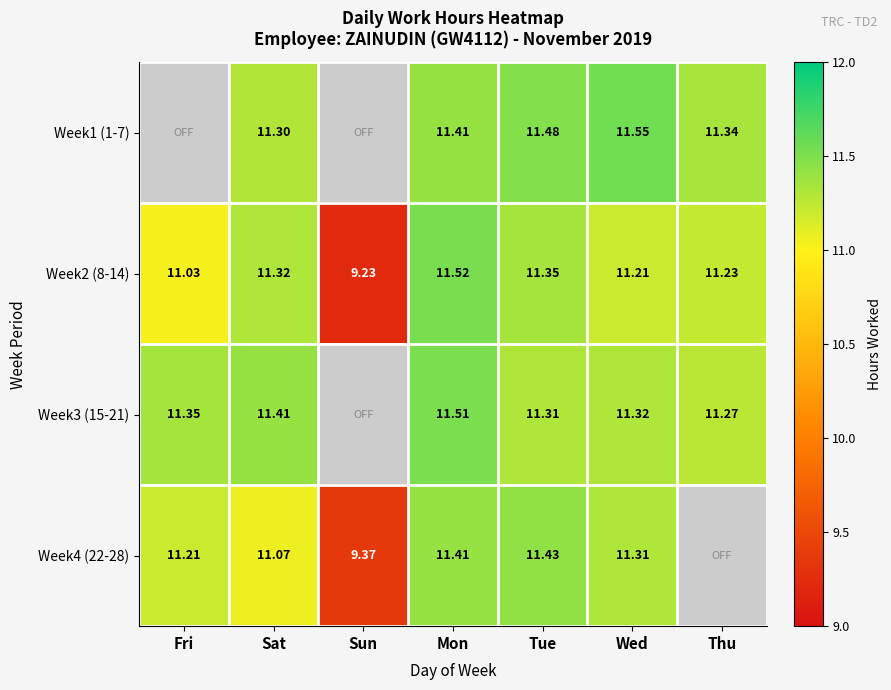

True or false: Week4 (22-28) has a value of 11.4 at Mon.

True